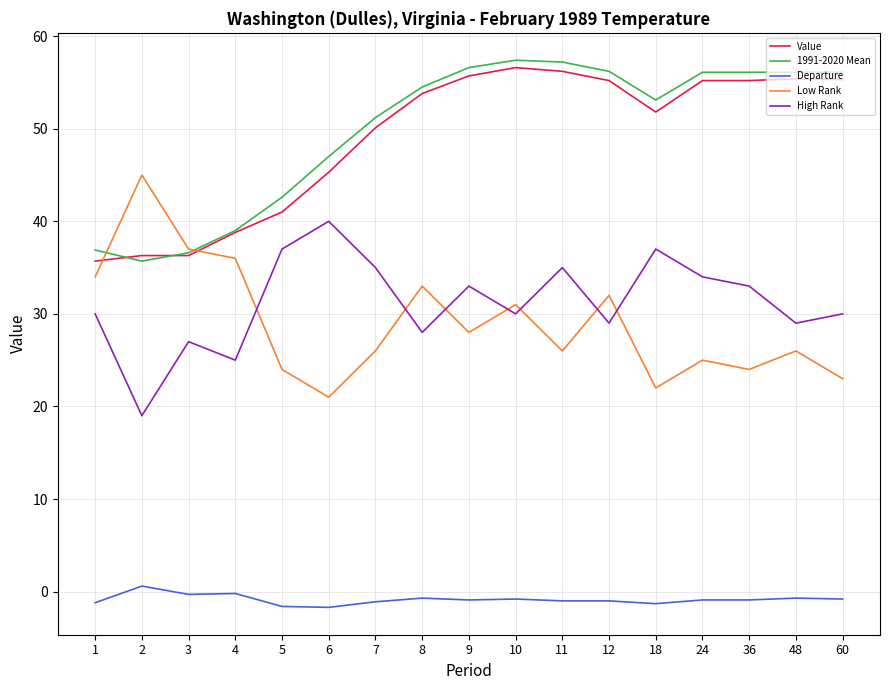

What is the minimum value shown in the chart?

-1.7